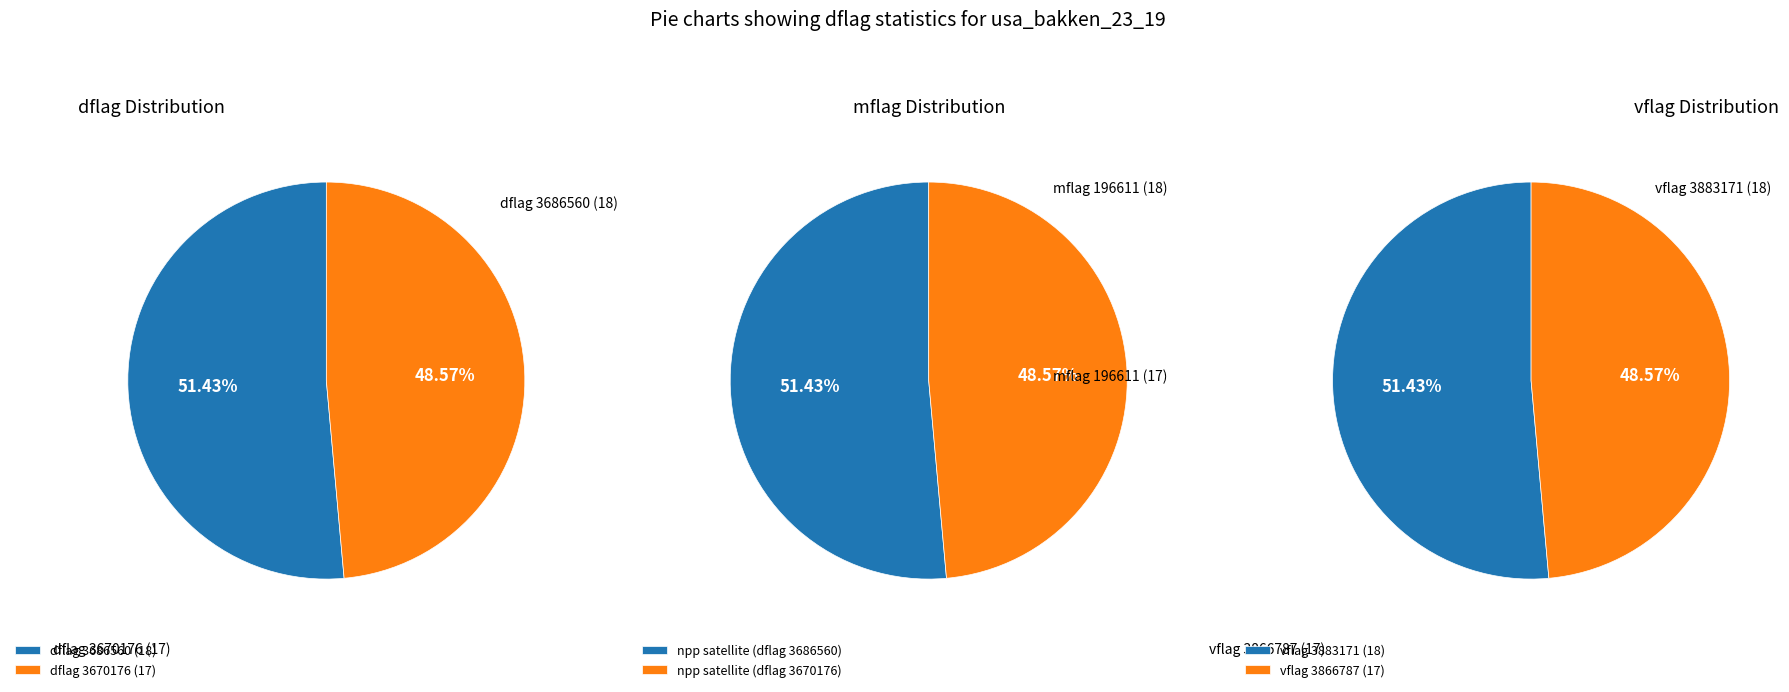

What percentage is the 3686560 slice, to the nearest percent?

51%